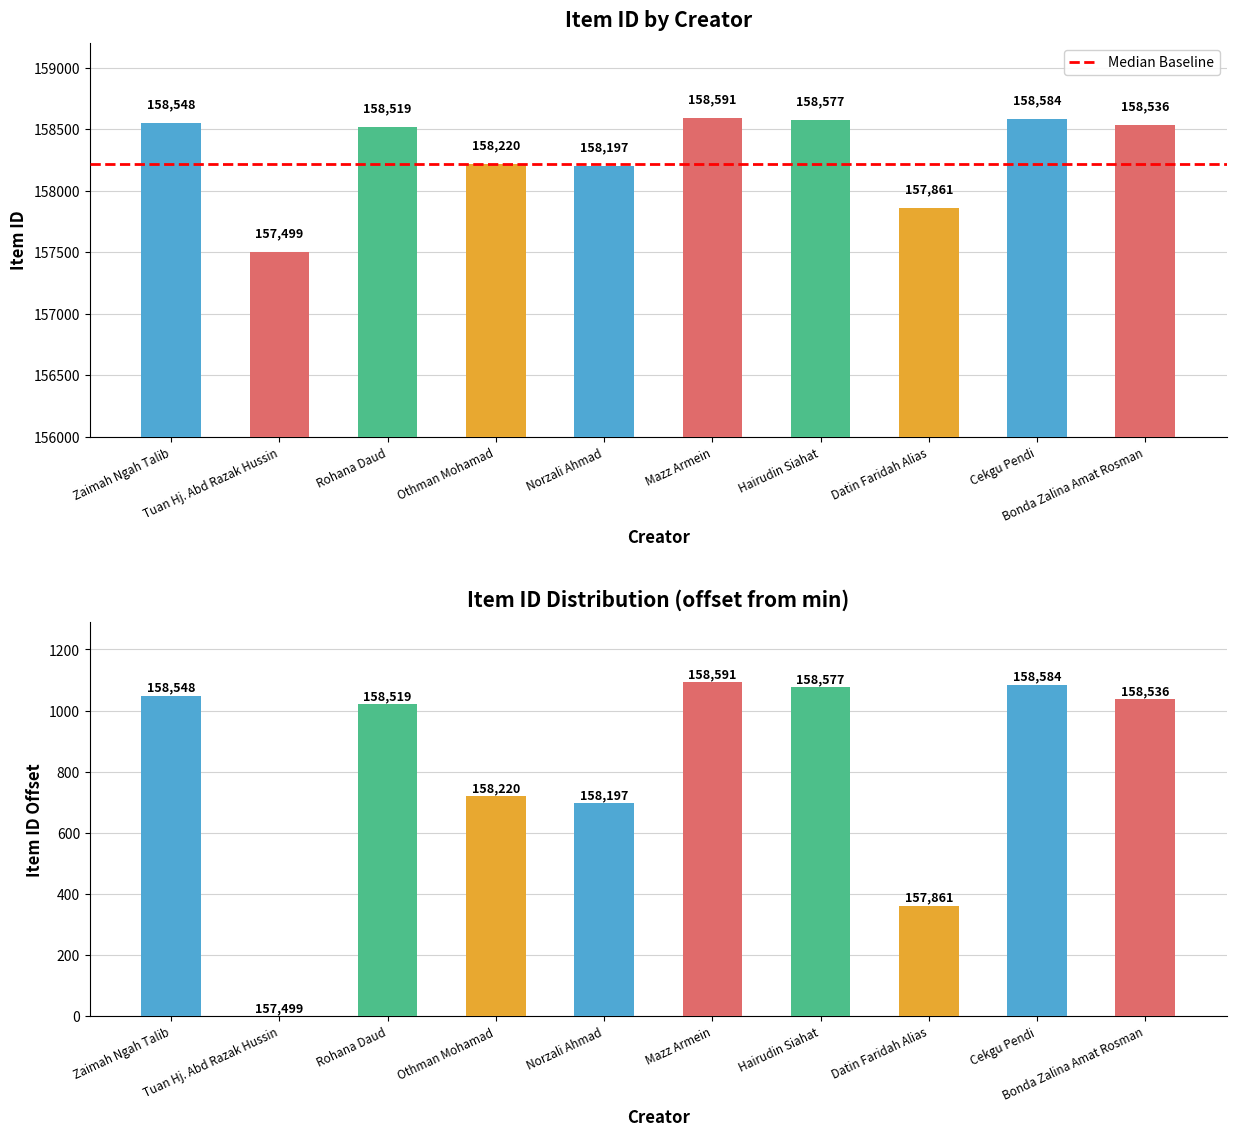

What is the label of the 1st bar from the left?

Zaimah Ngah Talib